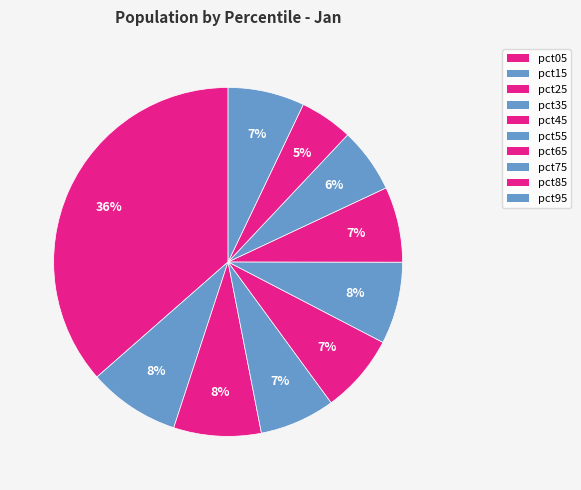

Is there any slice that represents more than half of the pie?

No